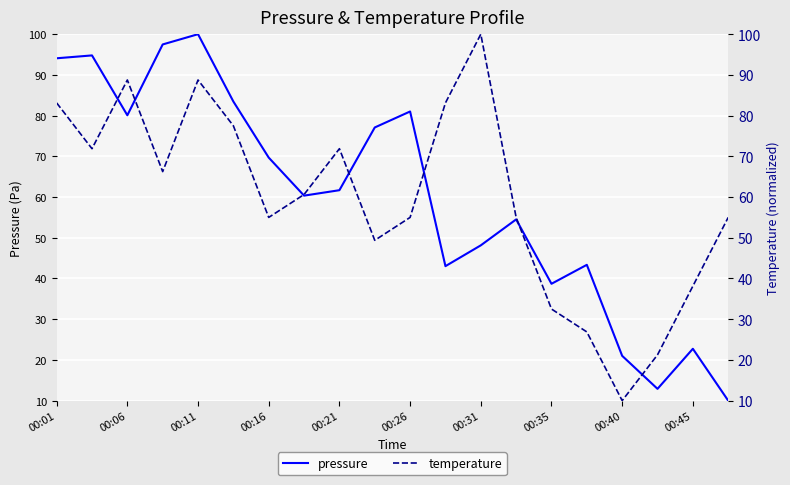

In temperature, how many points are lower than both neighbors (excluding endpoints)?

5